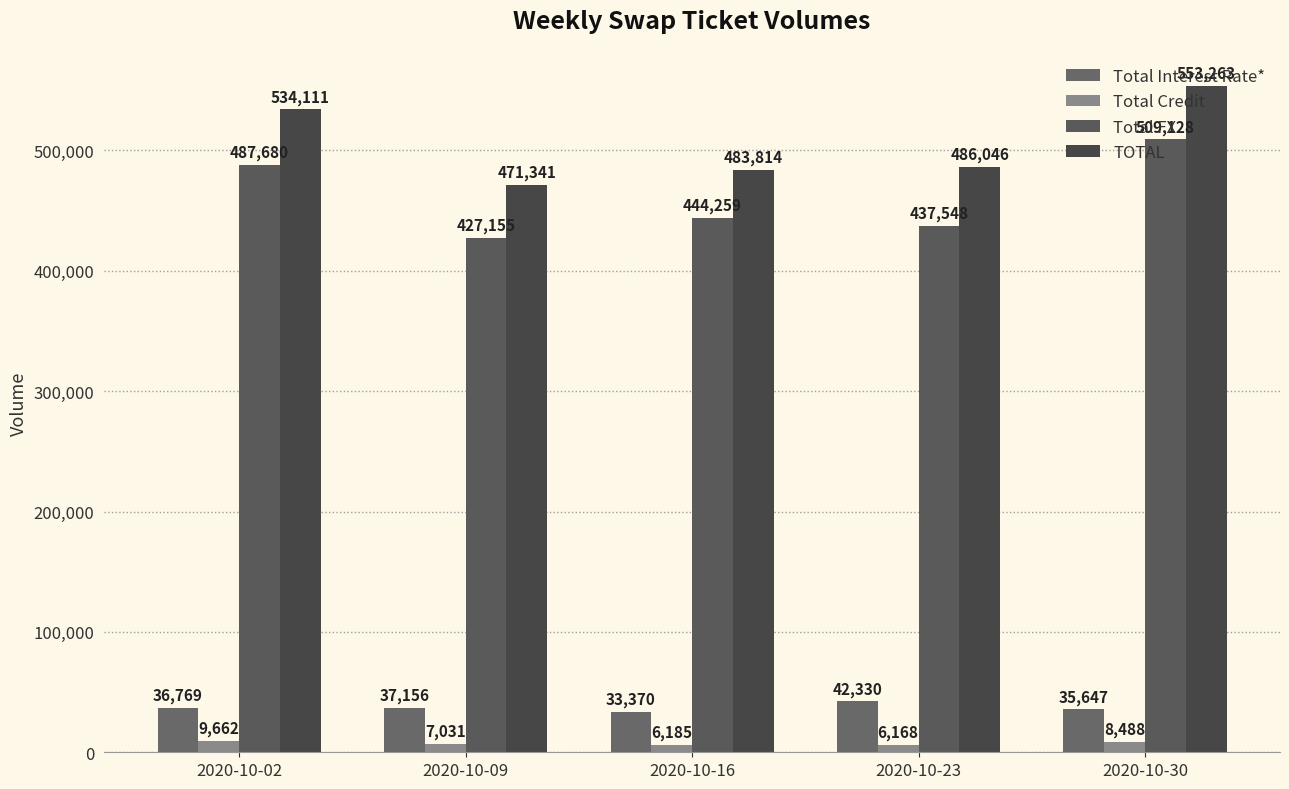

What is the difference between the maximum and minimum values in the Total FX series?

81973